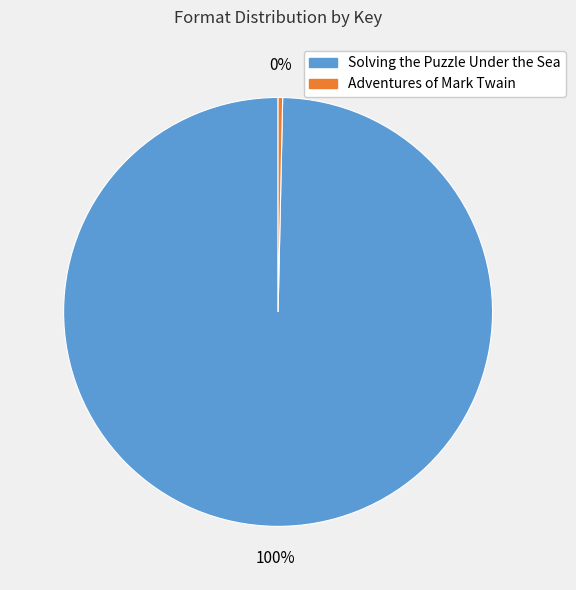

Which slice is the largest?

Solving the Puzzle Under the Sea